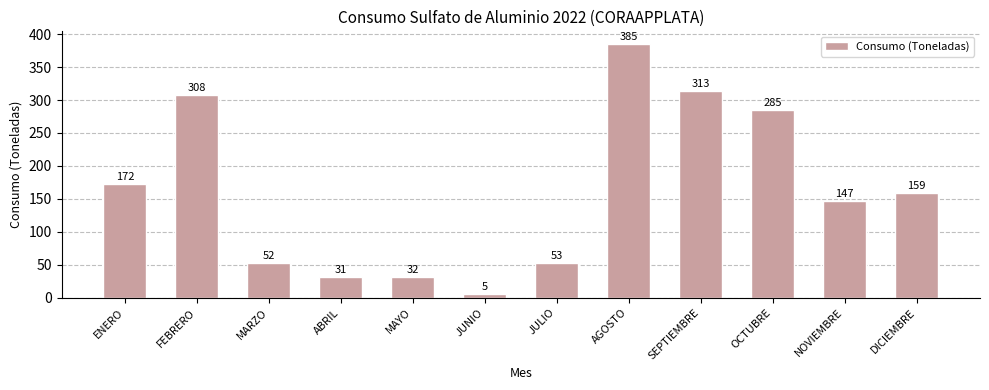

Which category has the lowest value across all series?

JUNIO